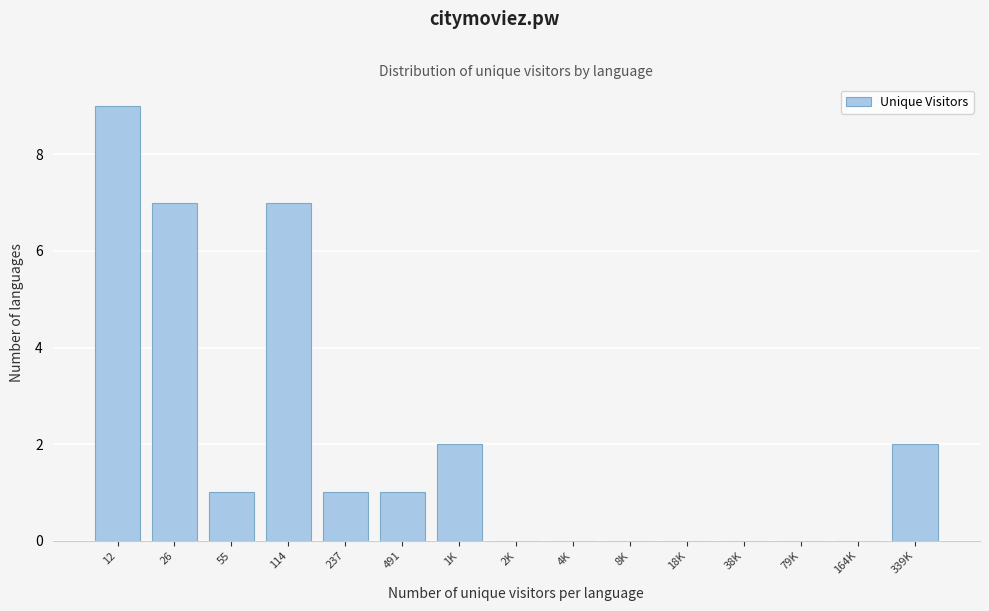

Reading left to right, transcribe all the data shown in this chart.

12=9	26=7	55=1	114=7	237=1	491=1	1K=2	2K=0	4K=0	8K=0	18K=0	38K=0	79K=0	164K=0	339K=2